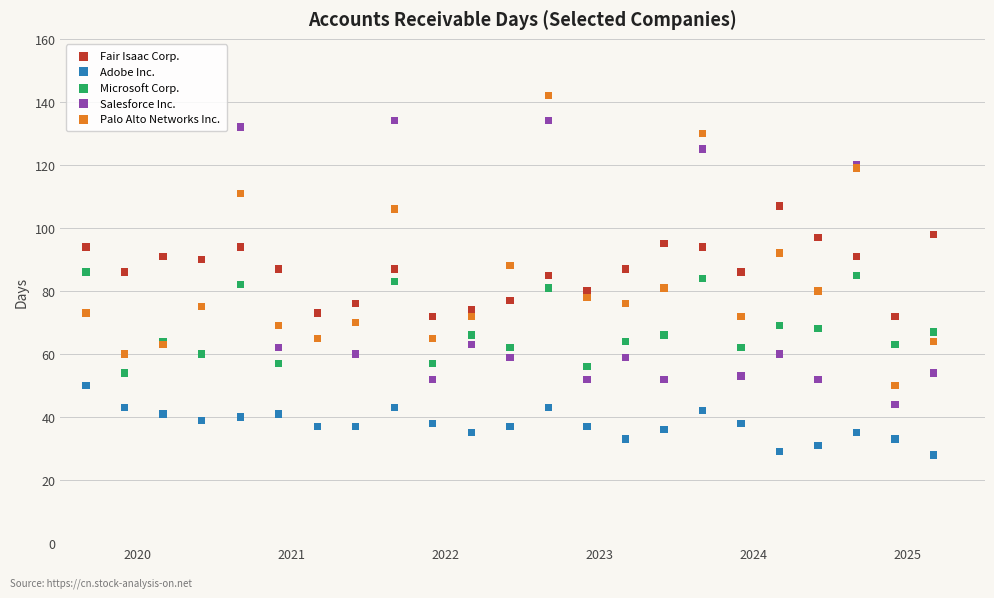

Which series contains the lowest Y value?

Adobe Inc.